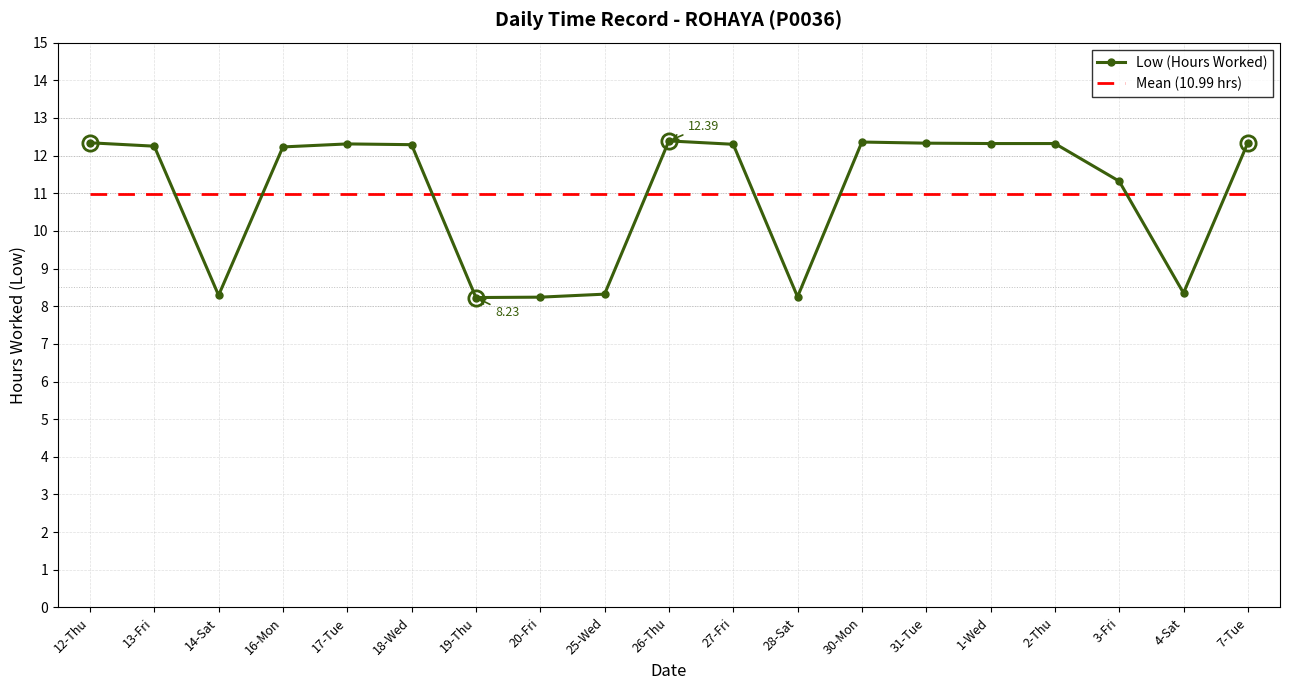

True or false: Mean (10.99 hrs) and Low (Hours Worked) cross at least once.

True